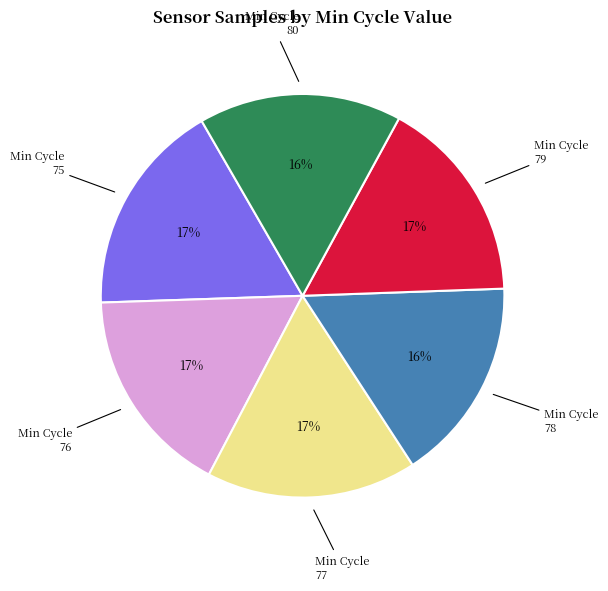

Is there any slice that represents more than half of the pie?

No